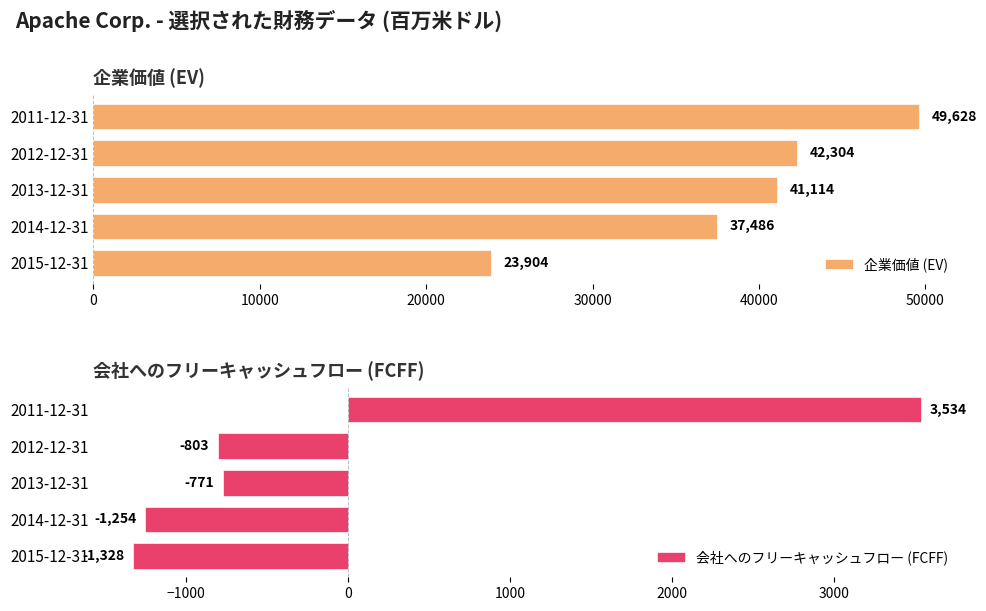

The 企業価値 (EV) series shows 41373 at 0. True or false?

False